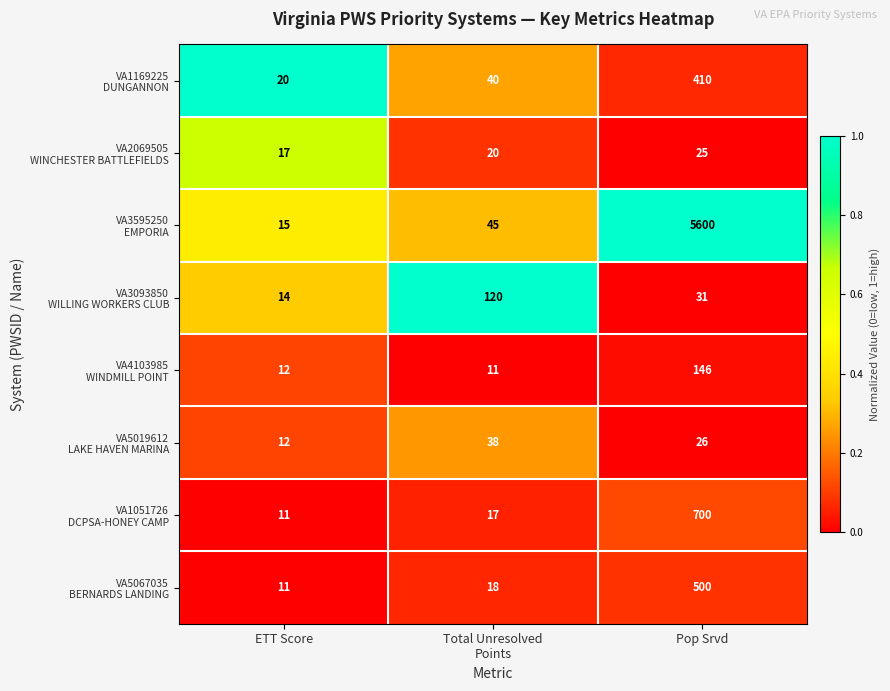

What is the smallest value displayed?

11